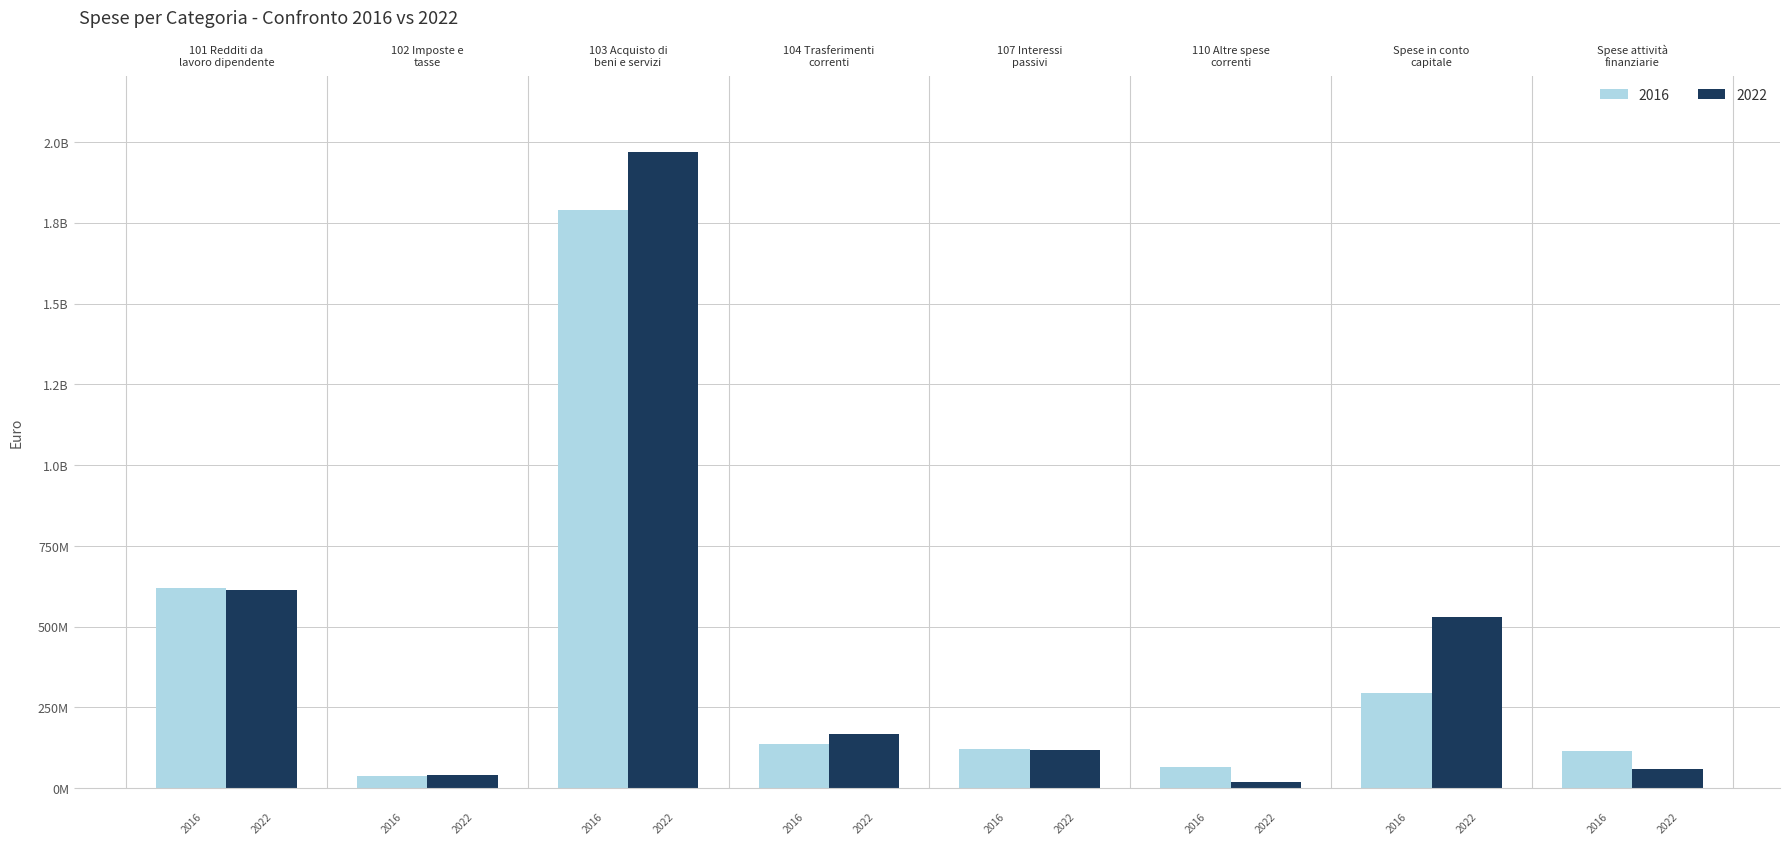

What is the lowest value of the 2016 series?

36824823.5